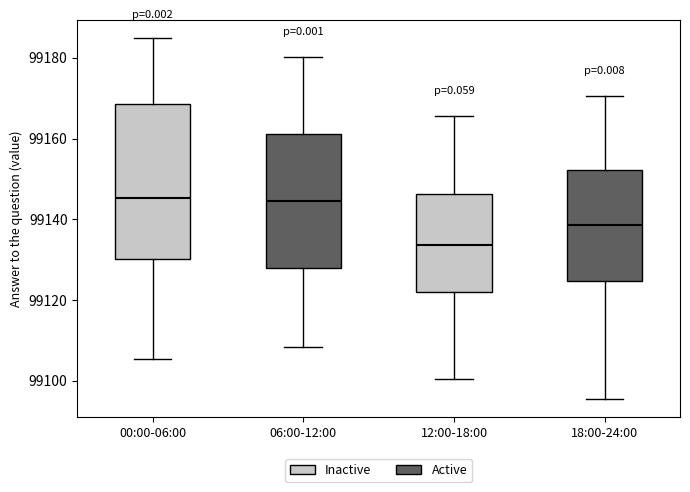

Which box's median line is the lowest?

12:00-18:00